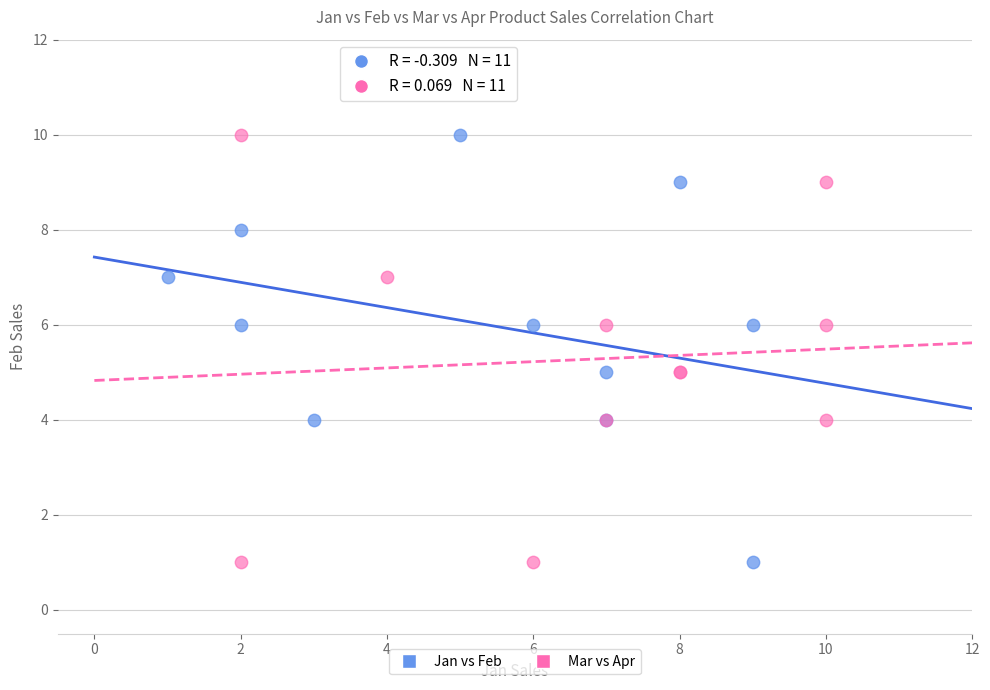

What are all the series names shown in the legend?

Jan vs Feb, Mar vs Apr